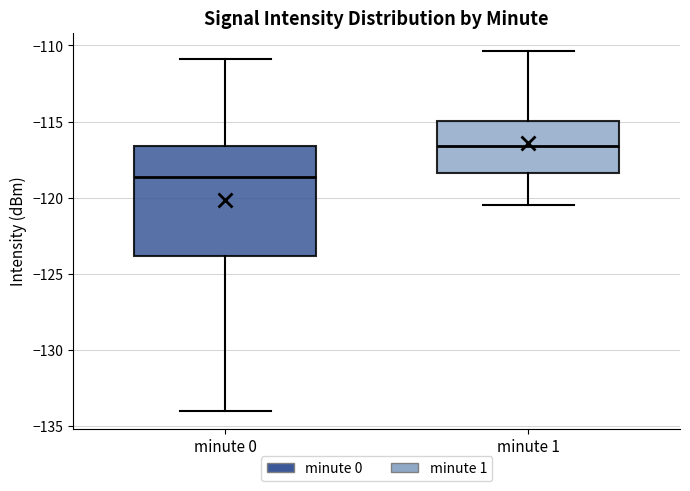

Which box is the tallest, from its lower edge to its upper edge?

minute 0